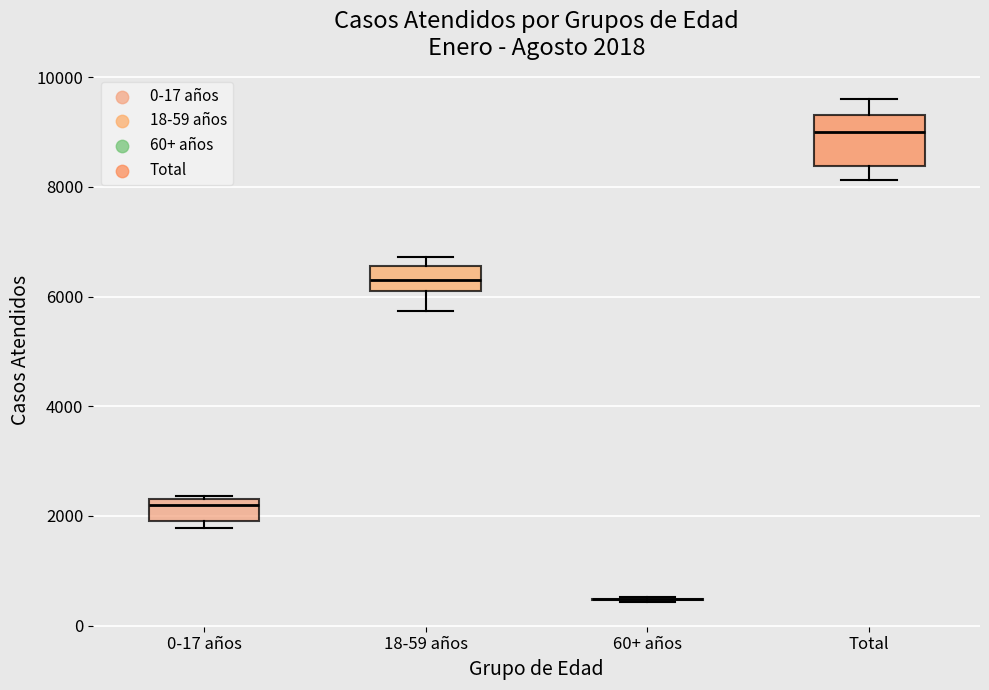

Comparing the boxes themselves (not the whiskers), which one is the tallest?

Total